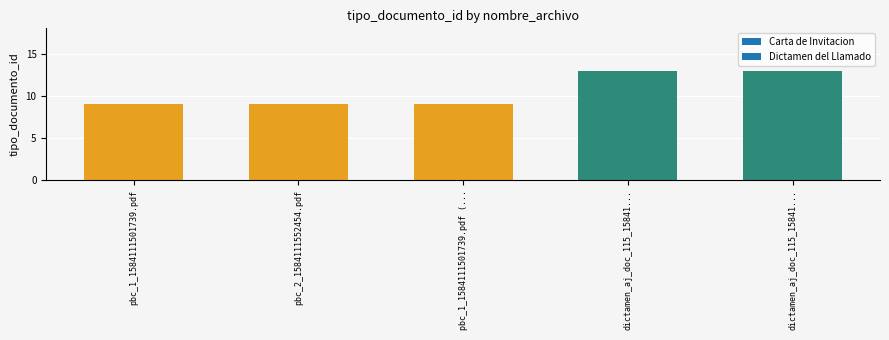

What value does the data have at pbc_1_1584111501739.pdf?

9